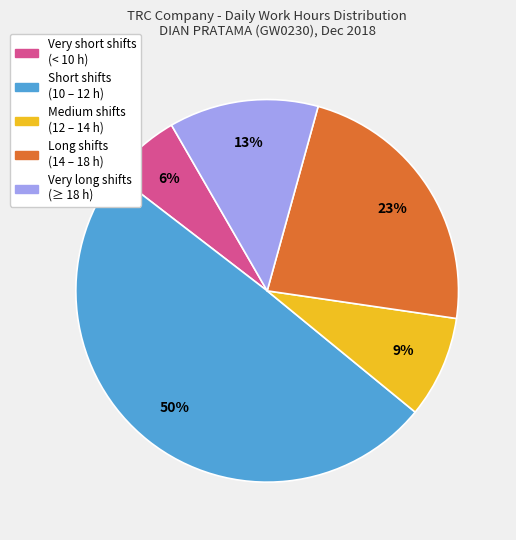

To the nearest percent, what is the average slice percentage?

20%